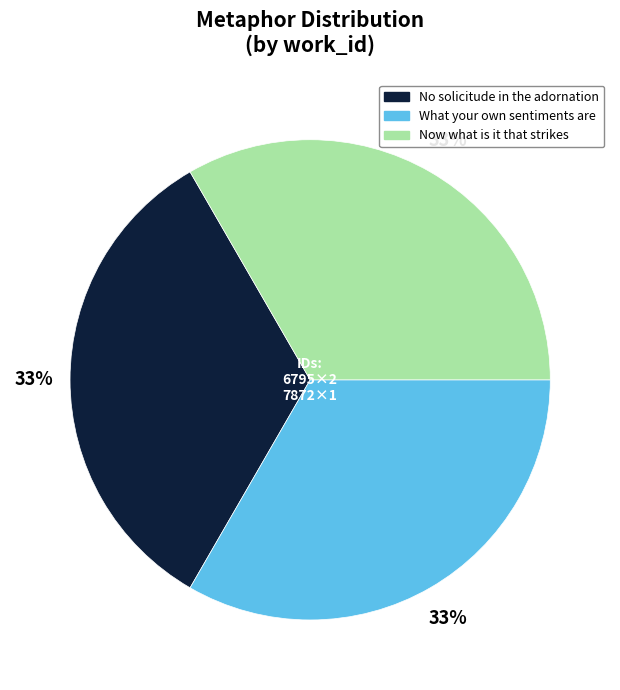

To the nearest percent, what is the combined percentage of No solicitude in the adornation and Now what is it that strikes?

67%